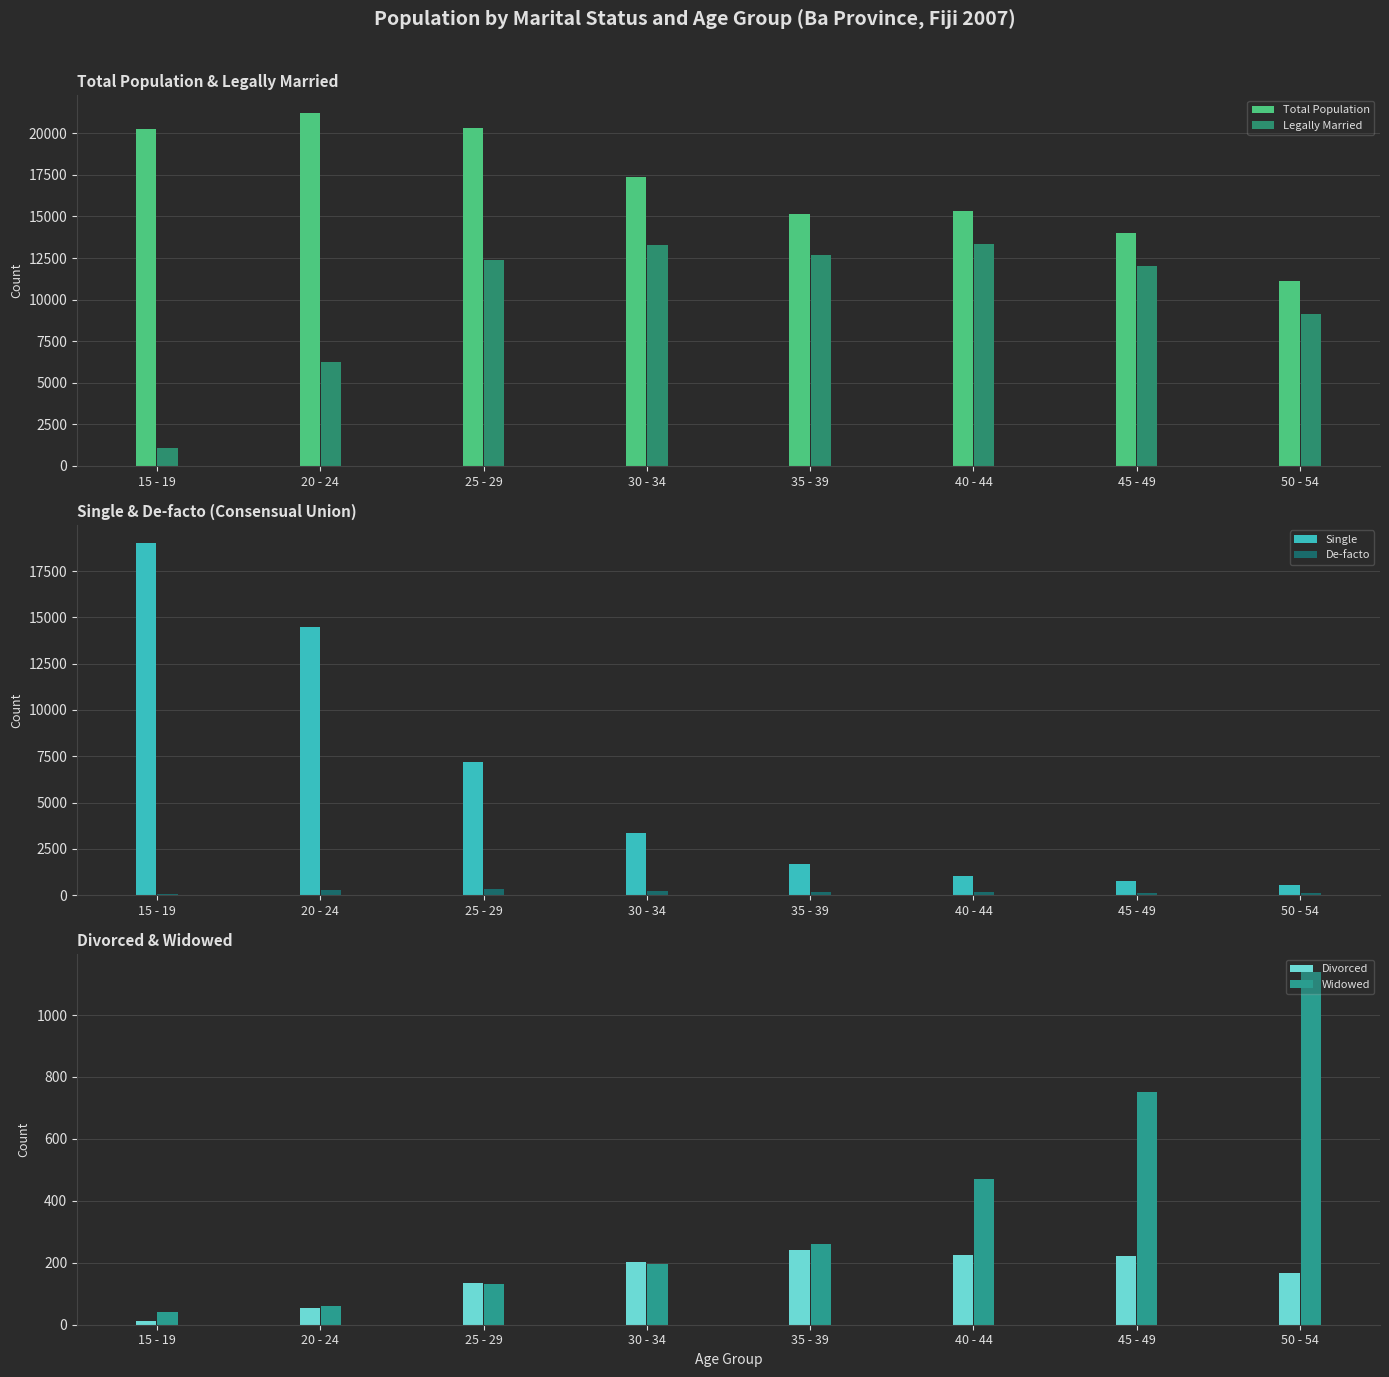

How many bars are there in total?

48